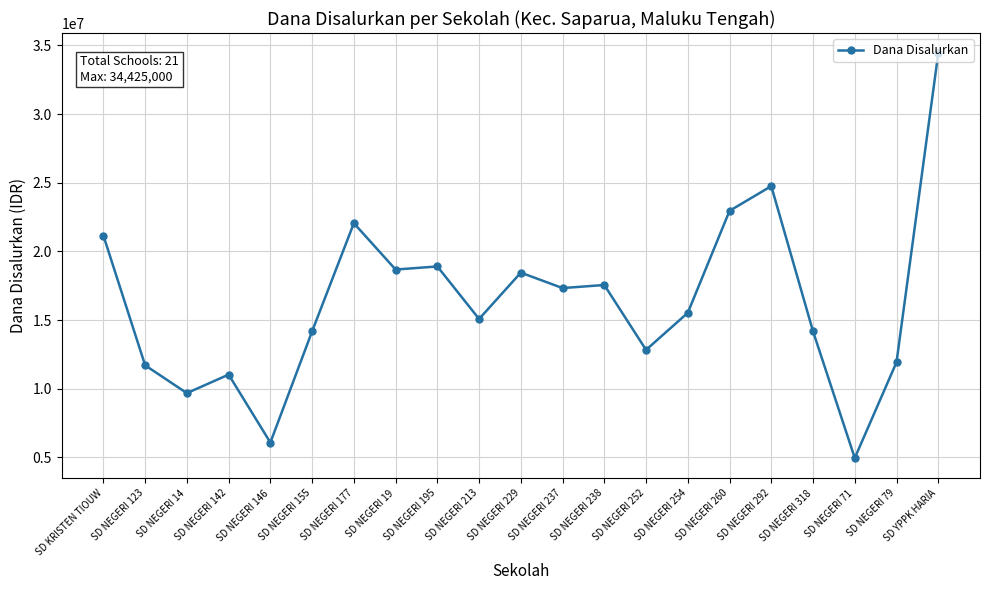

What is the difference between the maximum and minimum values?

29475000